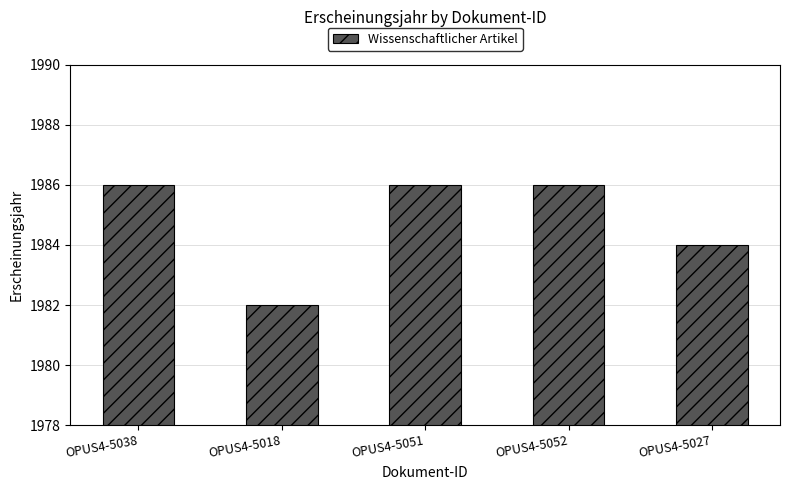

At which category does the chart reach its minimum across all series?

OPUS4-5018